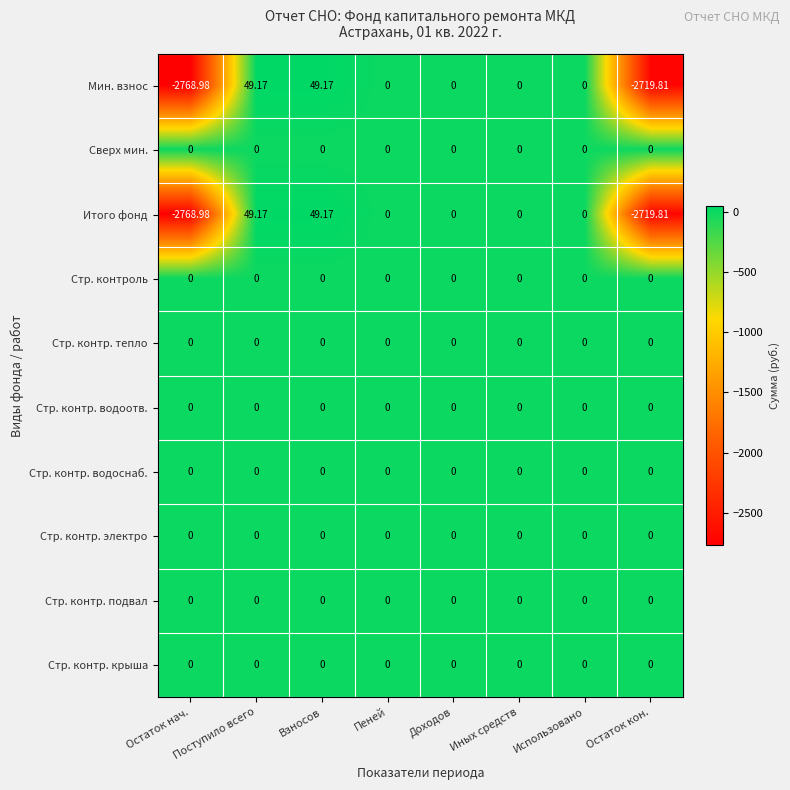

What is the greatest value displayed?

49.2